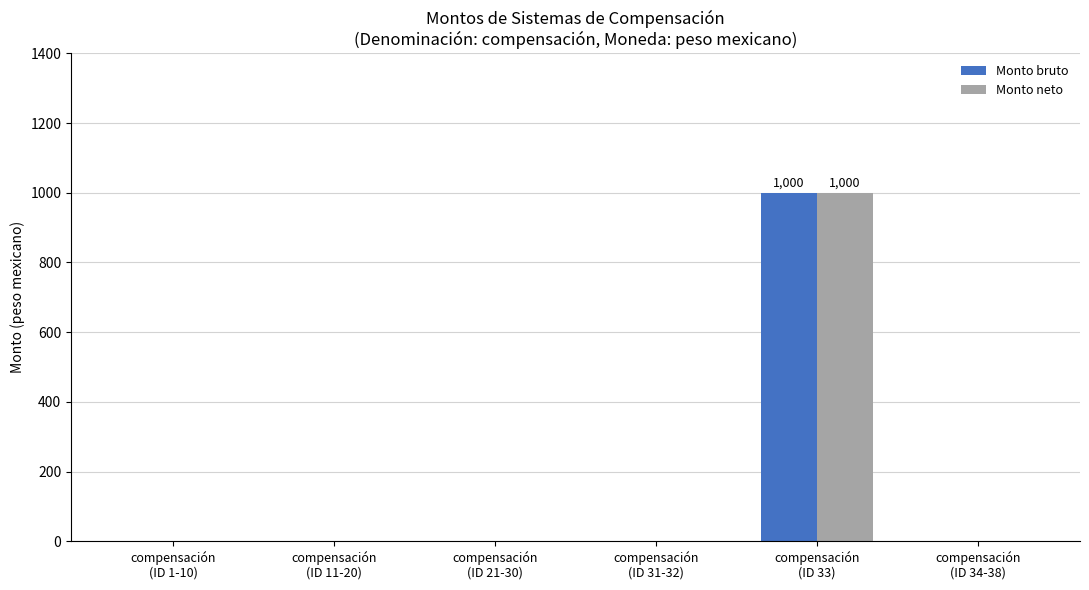

True or false: Monto bruto has a value of 565 at compensación
(ID 33).

False